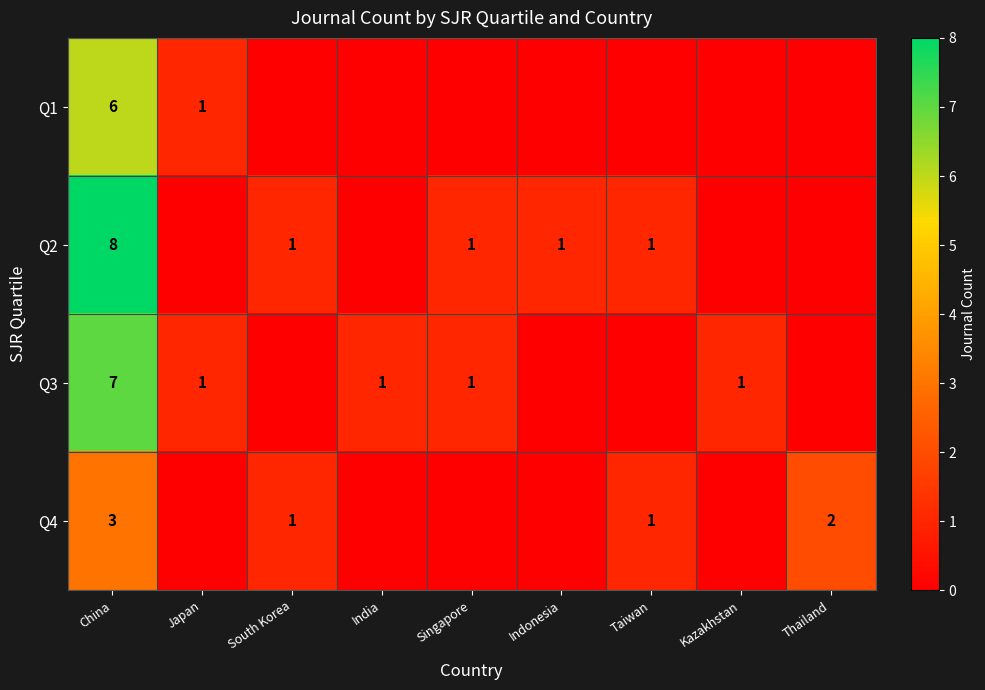

True or false: Q4 has a value of 1 at South Korea.

True